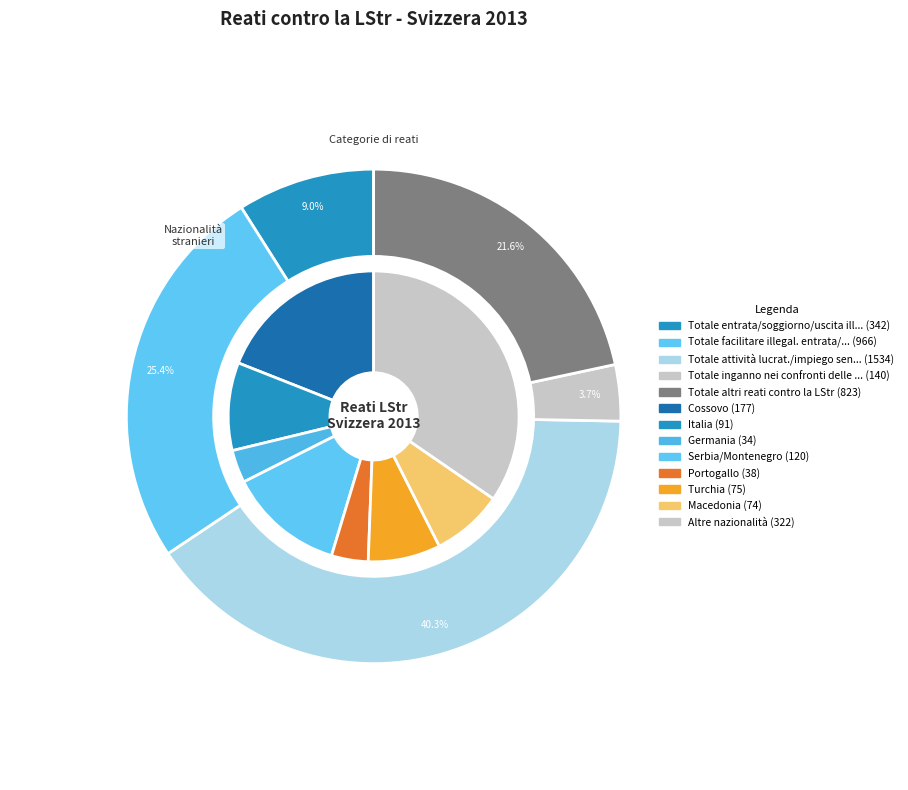

Between Cossovo and Portogallo, which is larger?

Cossovo